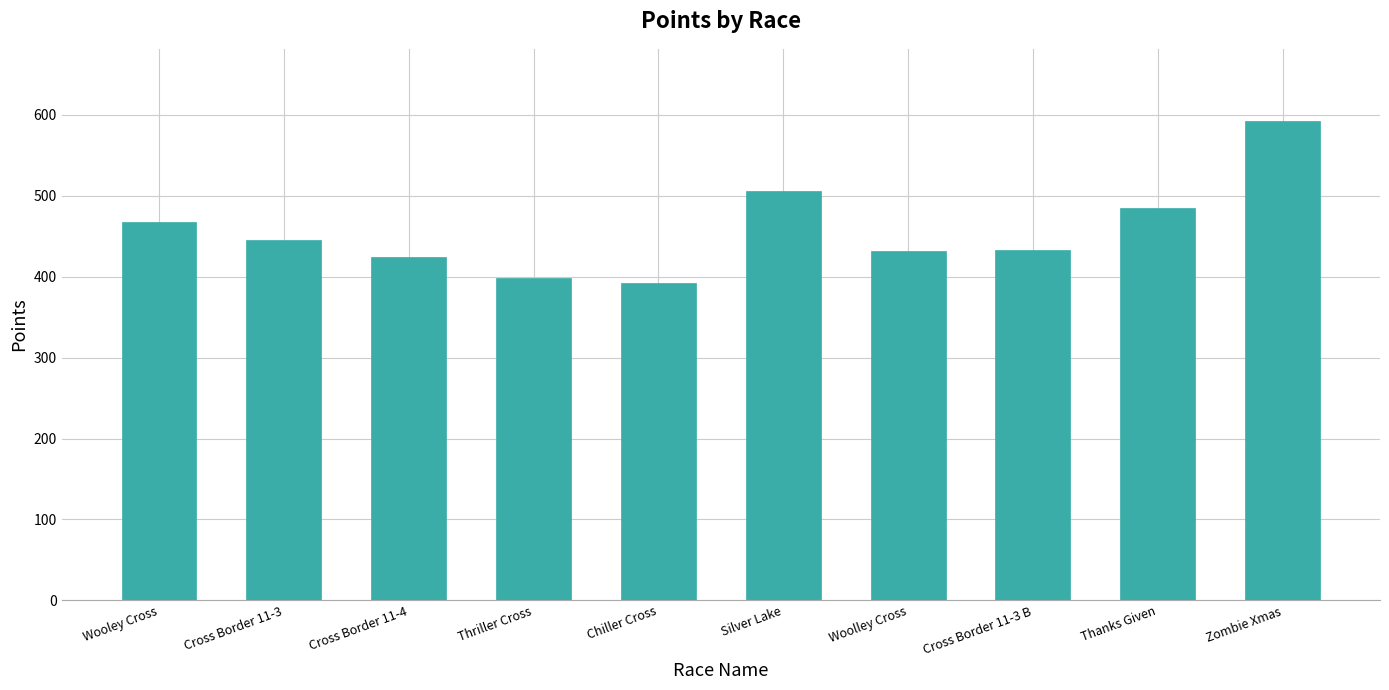

At which label is the value closest to 492?

Thanks Given